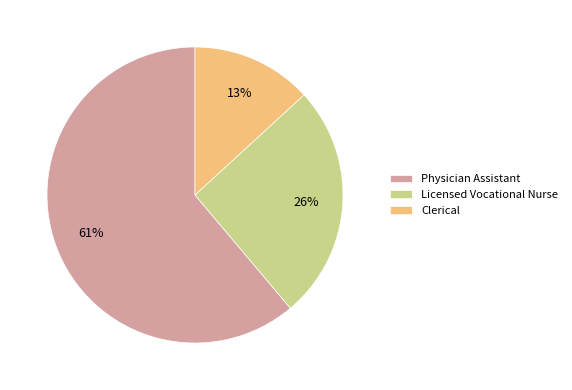

Which category has the biggest portion of the pie?

Physician Assistant